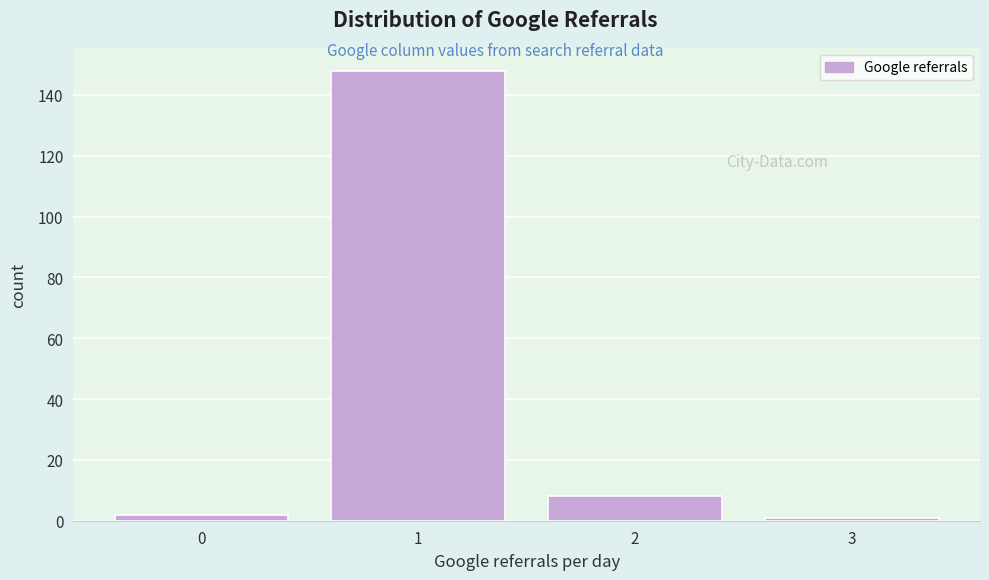

Over which range of the x-axis is the bar tallest?

0.5 to 1.5